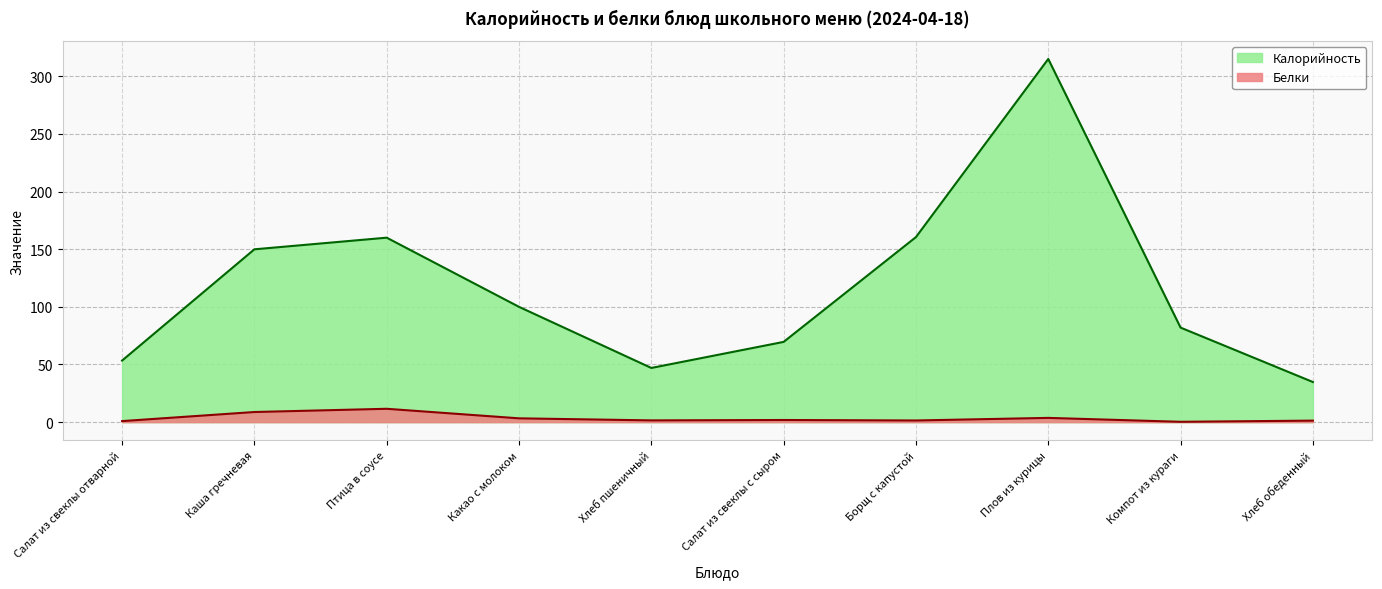

What is the difference between the maximum and minimum values in the Калорийность series?

280.2